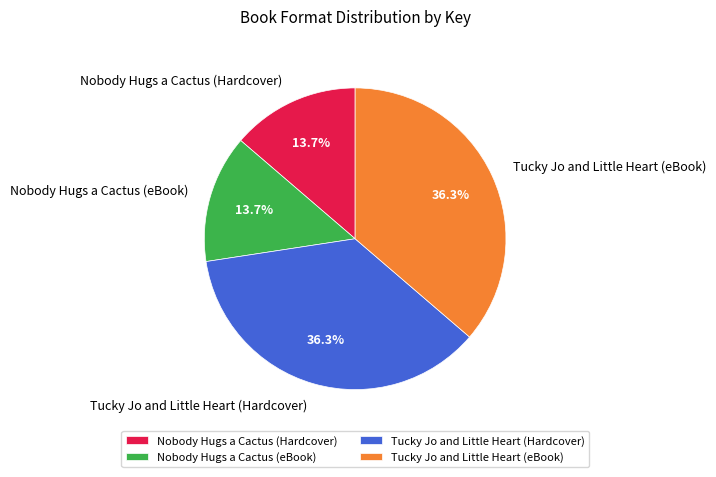

What percentage do Tucky Jo and Little Heart (eBook) and Nobody Hugs a Cactus (eBook) together represent?

50.0%